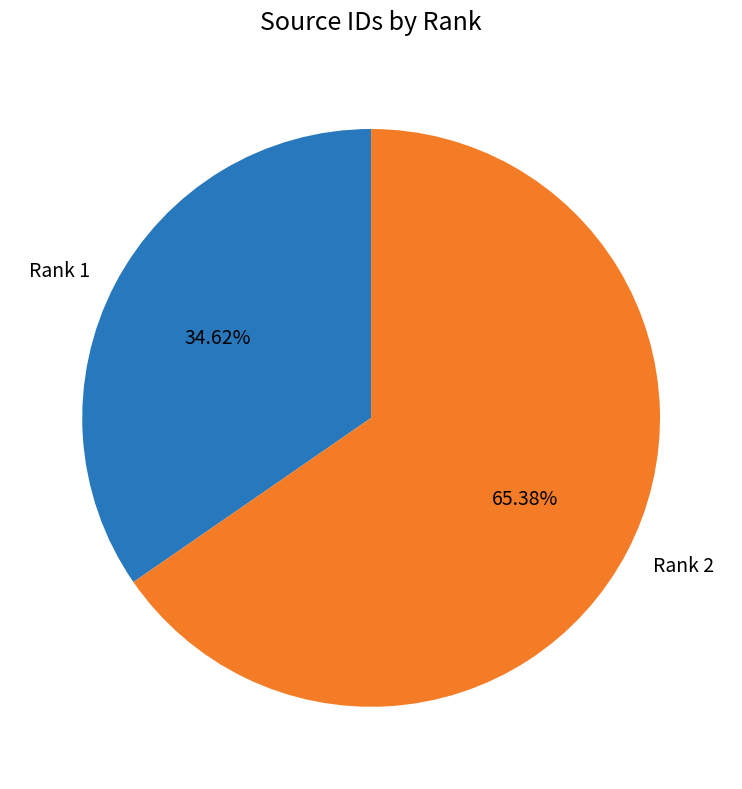

To the nearest percent, what is the combined percentage of Rank 1 and Rank 2?

100%